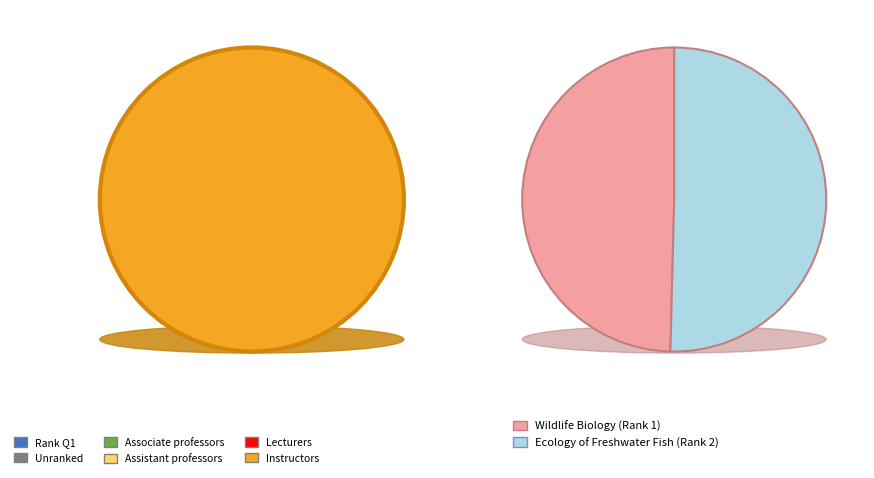

Does Ecology of Freshwater Fish (Rank 2) account for over 50% of the chart?

Yes